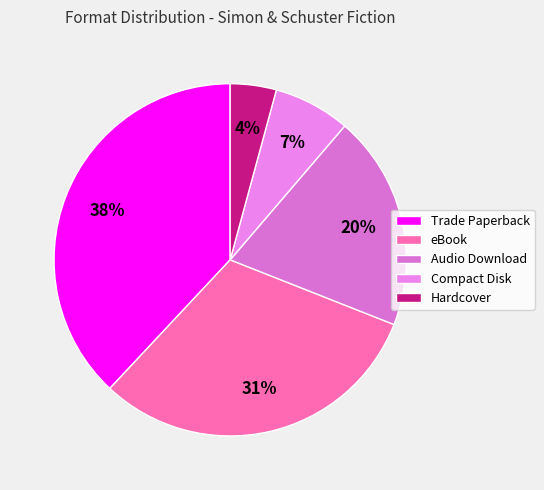

The Hardcover slice represents 1% of the pie. True or false?

False